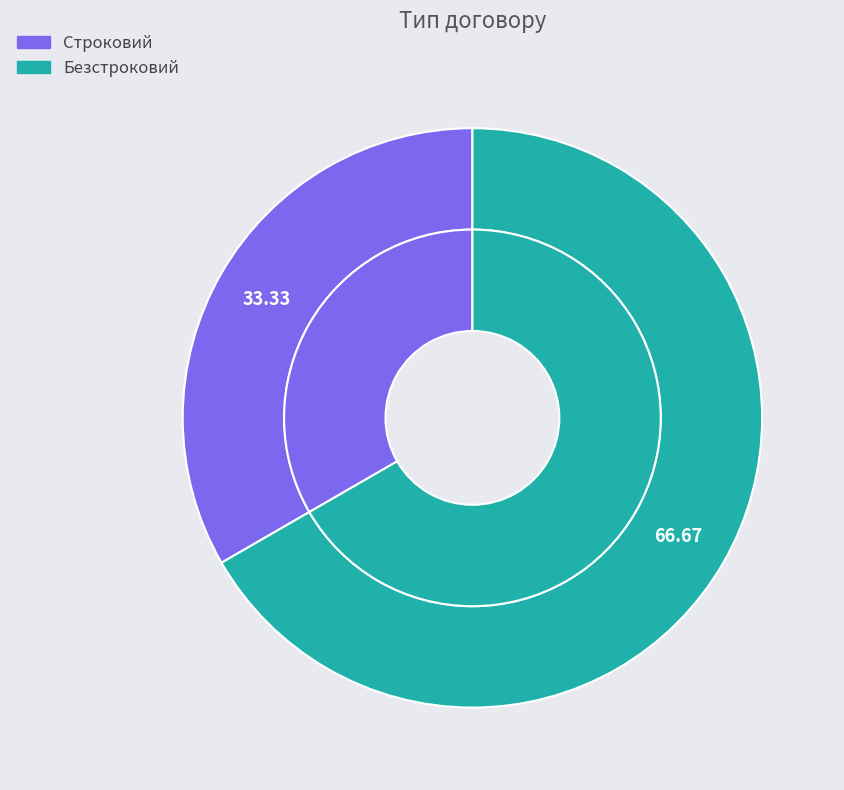

How many segments does this pie chart have?

2